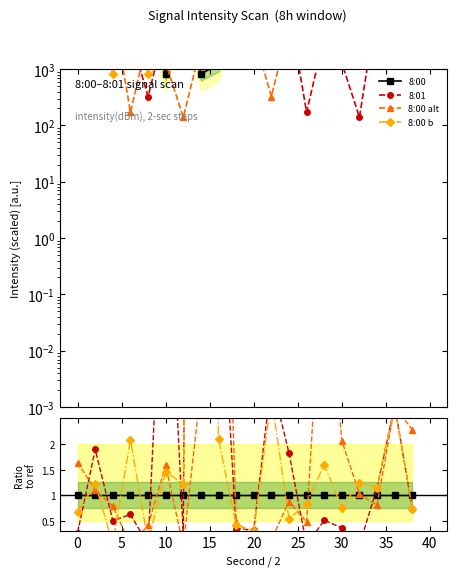

How many data points in 8:00 alt are above 1?

10